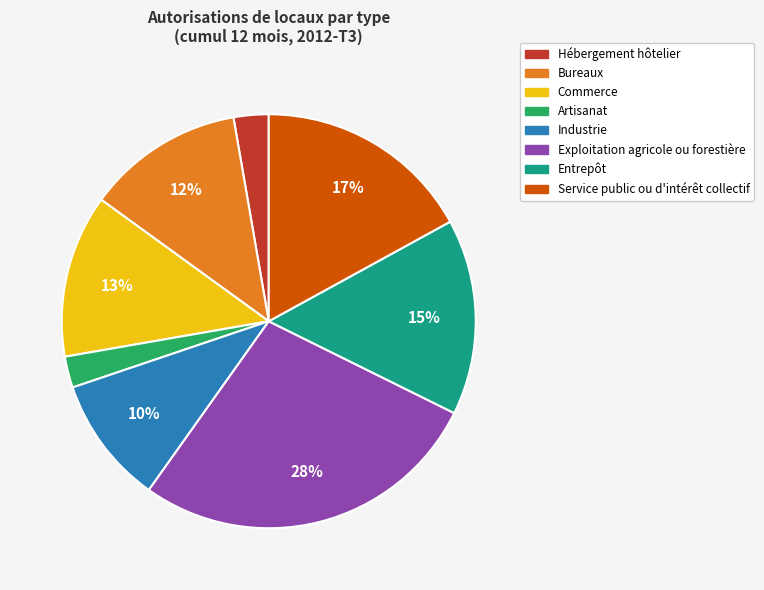

Do Bureaux and Service public ou d'intérêt collectif together represent more than half of the pie?

No